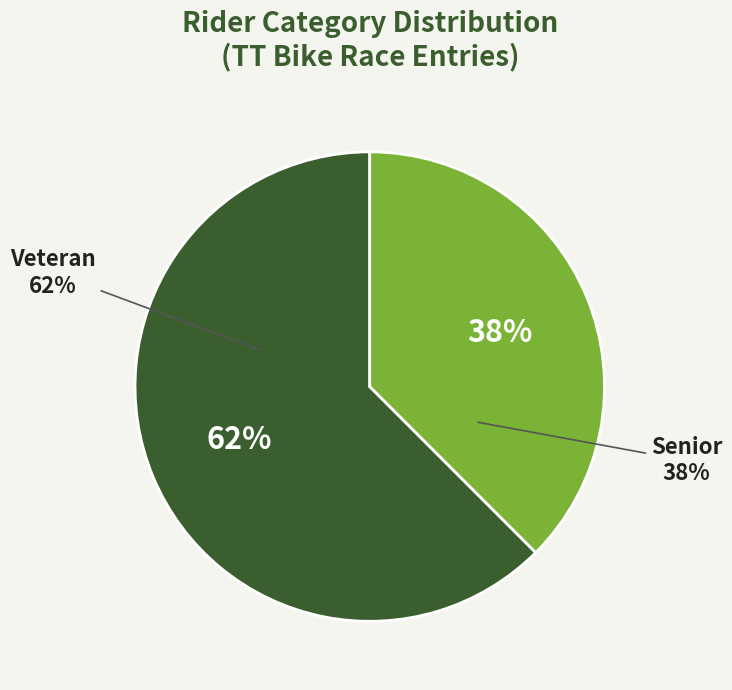

True or false: Veteran accounts for 75% of the total.

False